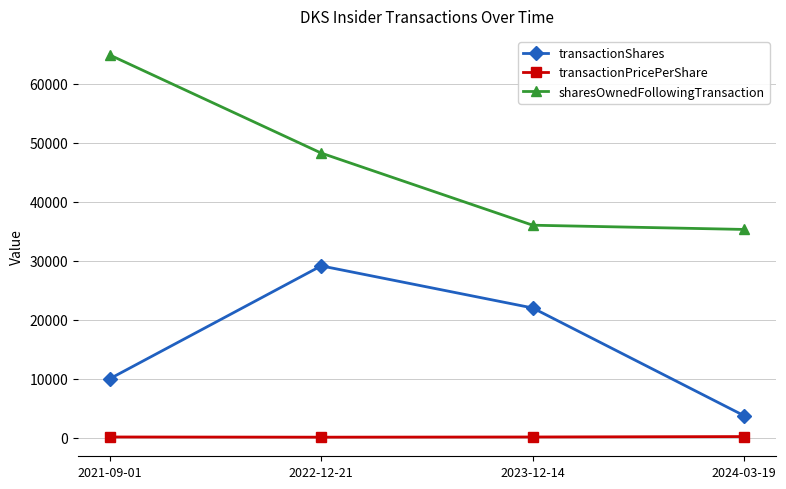

At which label is transactionShares closest to 16446?

2023-12-14